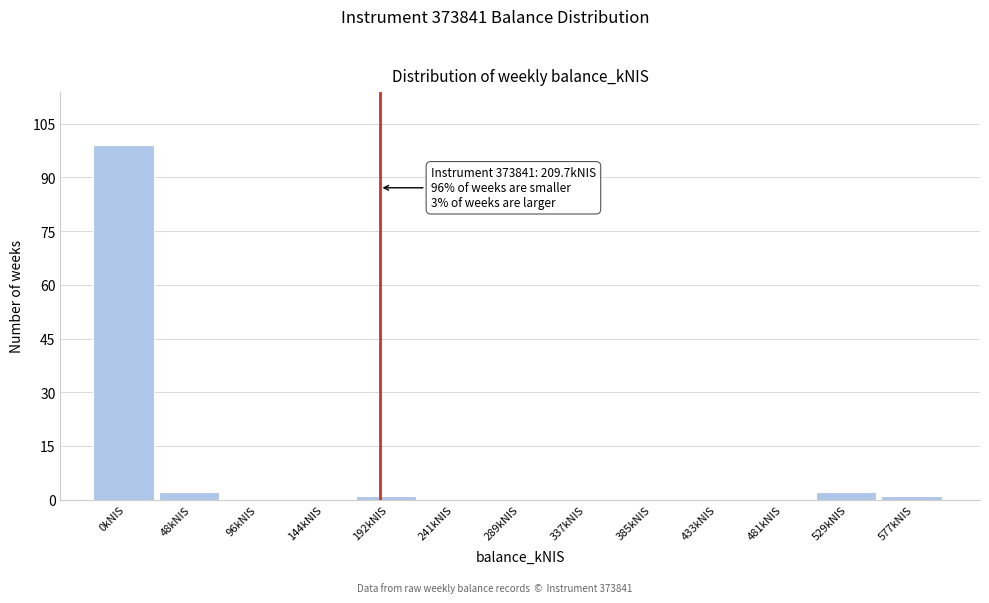

Reading right to left, extract all data points from this chart.

577kNIS=1	529kNIS=2	481kNIS=0	433kNIS=0	385kNIS=0	337kNIS=0	289kNIS=0	241kNIS=0	192kNIS=1	144kNIS=0	96kNIS=0	48kNIS=2	0kNIS=99